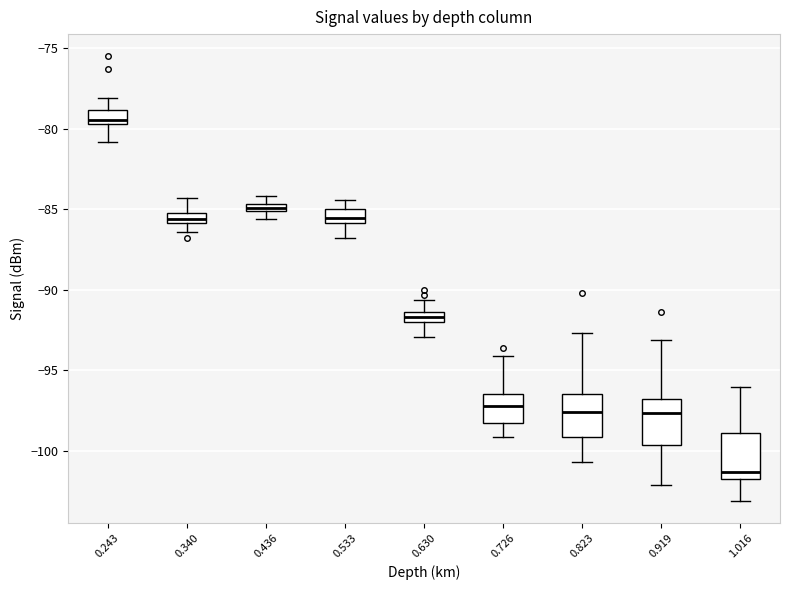

Where is the lower edge of the box at x = 0.436 on the y-axis? The values are not printed on the chart, so give them approximately, as read against the axis.

-85.0